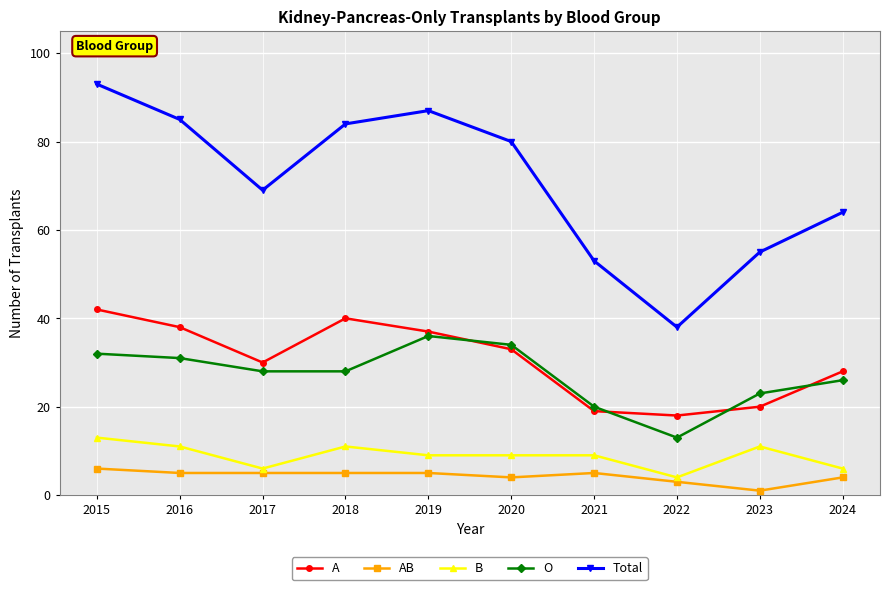

At which category is the sum across all series the highest?

2015